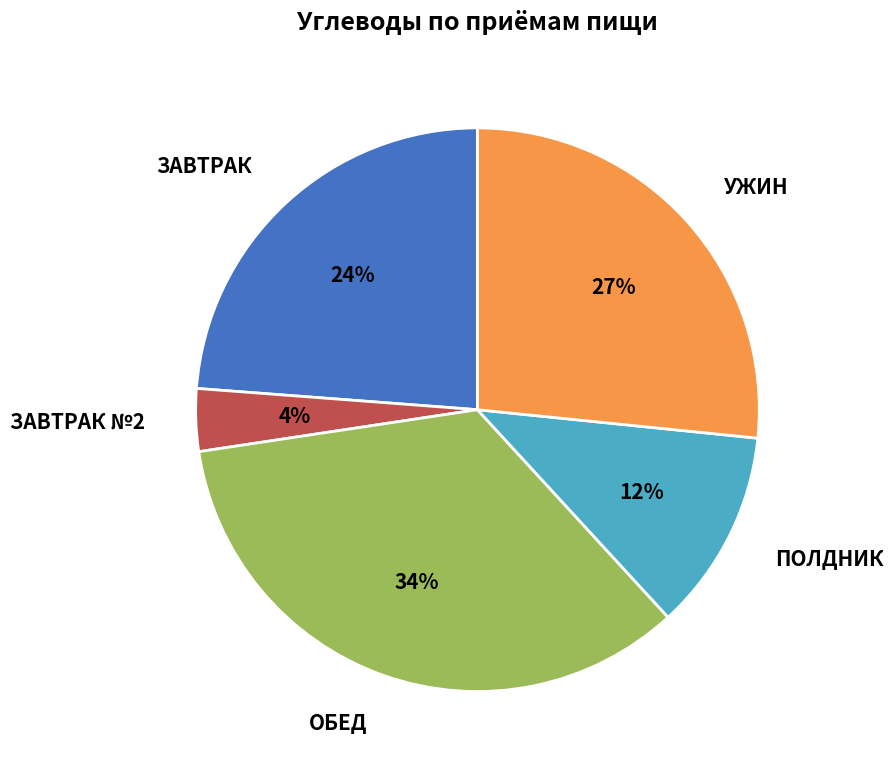

To the nearest percent, what percentage of the pie is ОБЕД?

34%